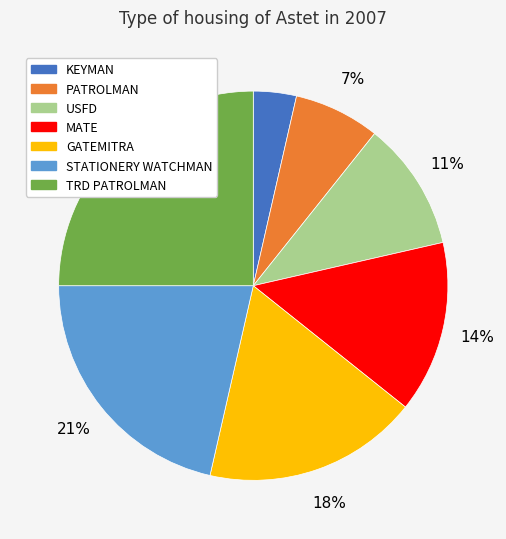

To the nearest percent, what is the average slice percentage?

14%